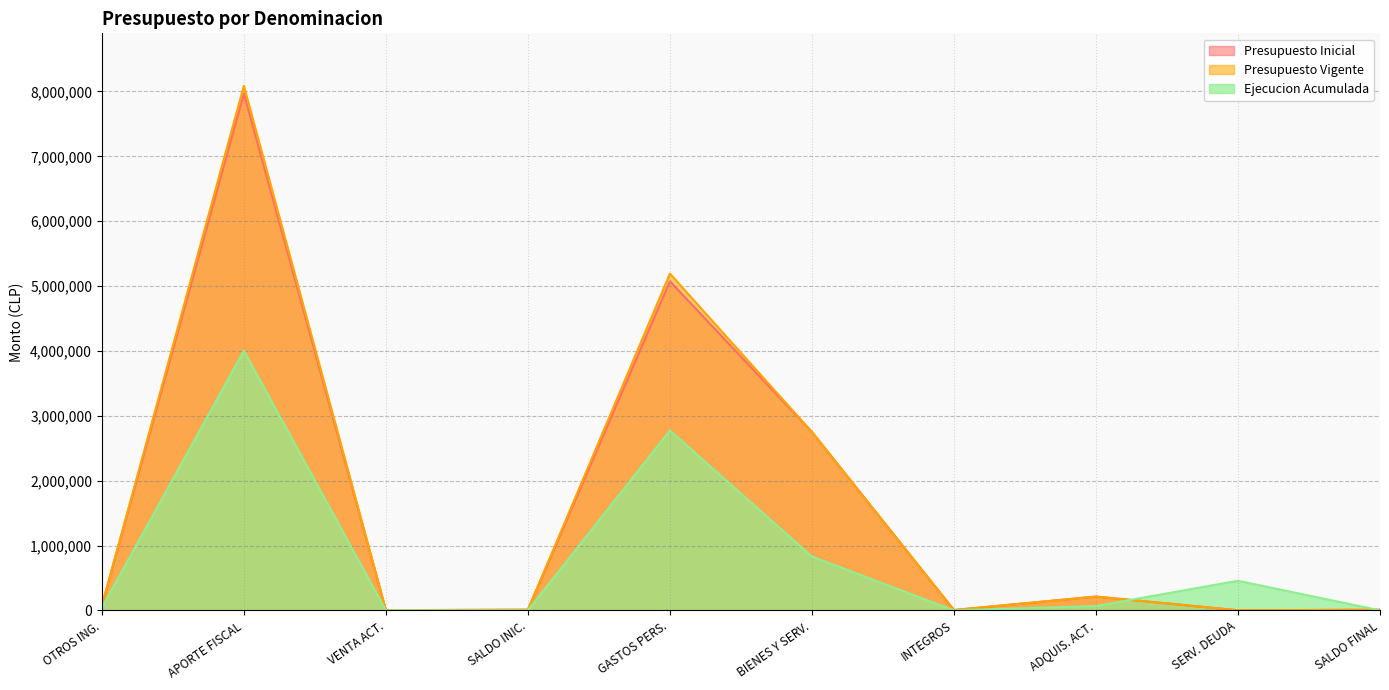

Is it true that Presupuesto Vigente equals 212852 at ADQUIS. ACT.?

True